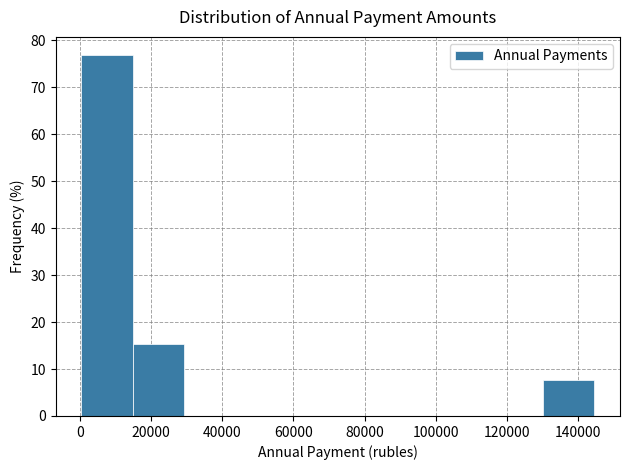

What is the height of the bar covering 14000 to 30000 on the x-axis? Neither the bar edges nor the heights are printed on the chart, so give them approximately, as read against the axes.

15